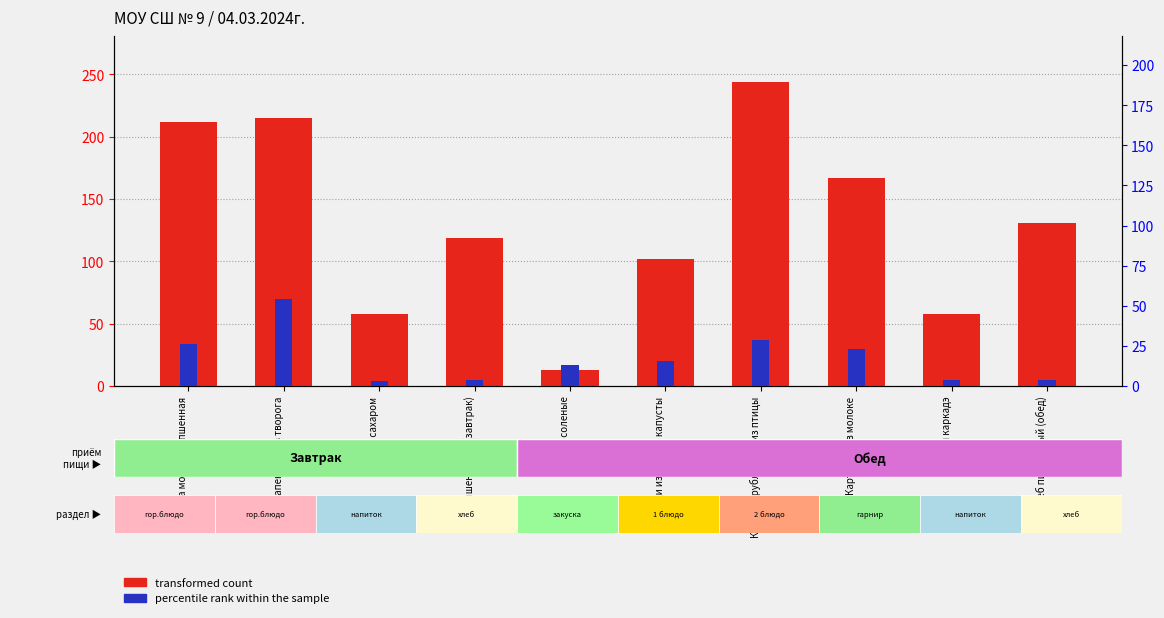

How many categories are shown in the chart?

10